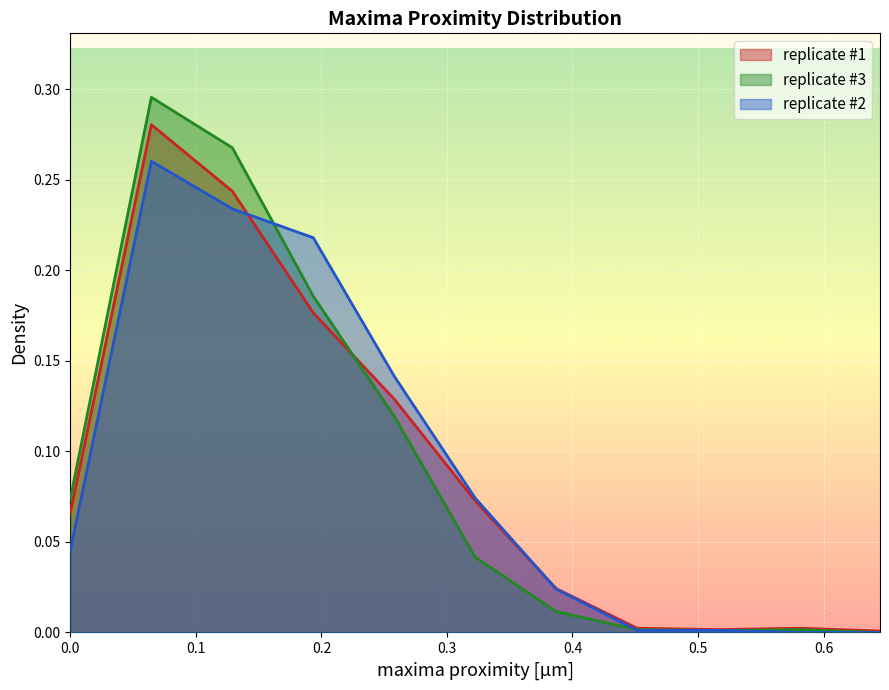

How many values in the replicate #2 series exceed 0?

9